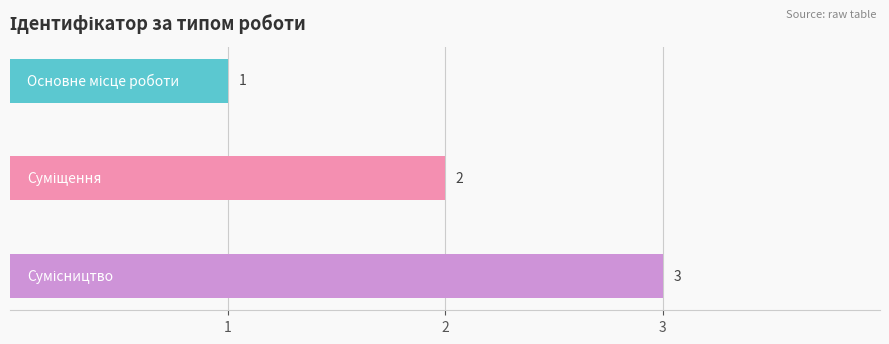

At which category does the chart reach its peak across all series?

2.0